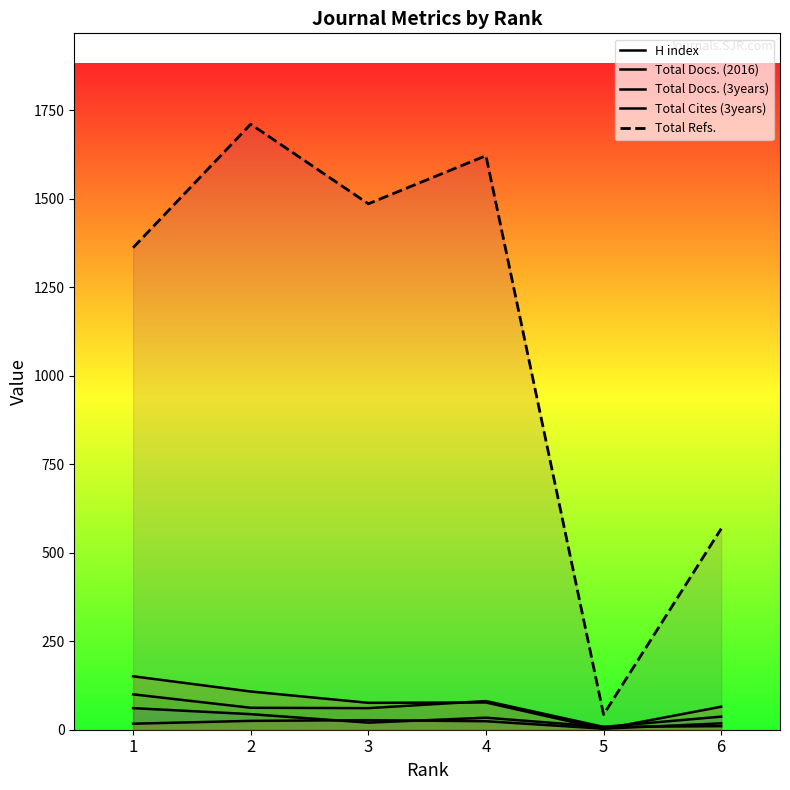

True or false: Total Docs. (3years) has more than 1 points higher than both neighbors.

False